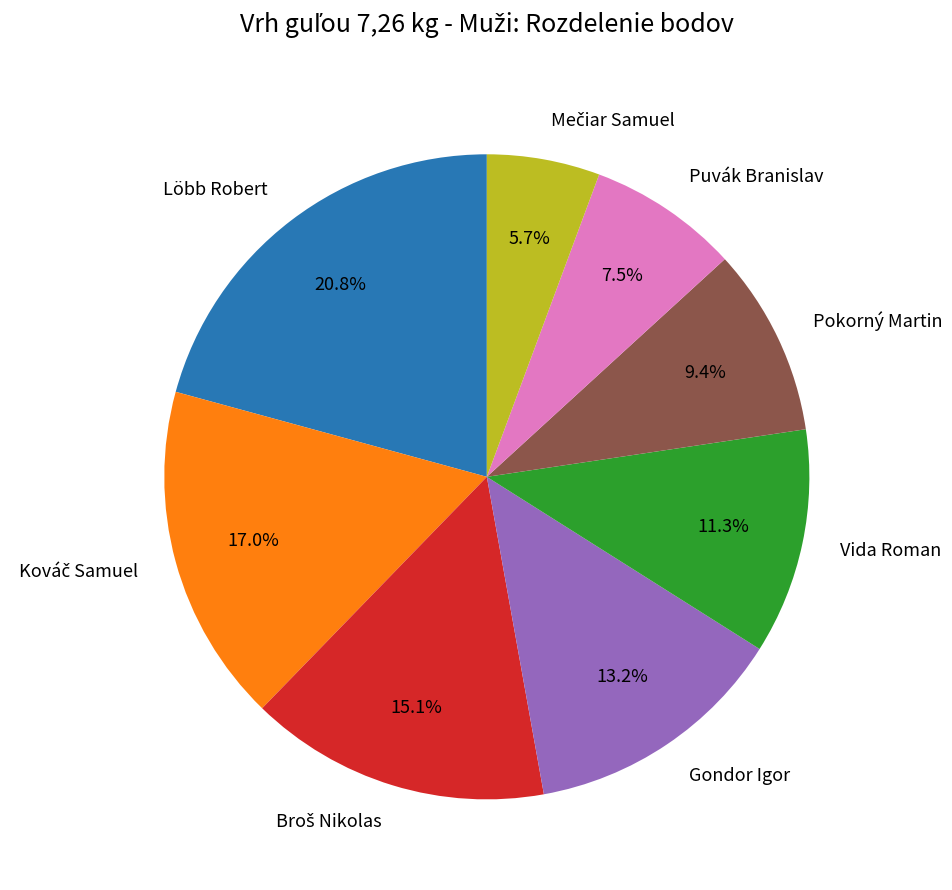

Count the number of slices in the pie.

8